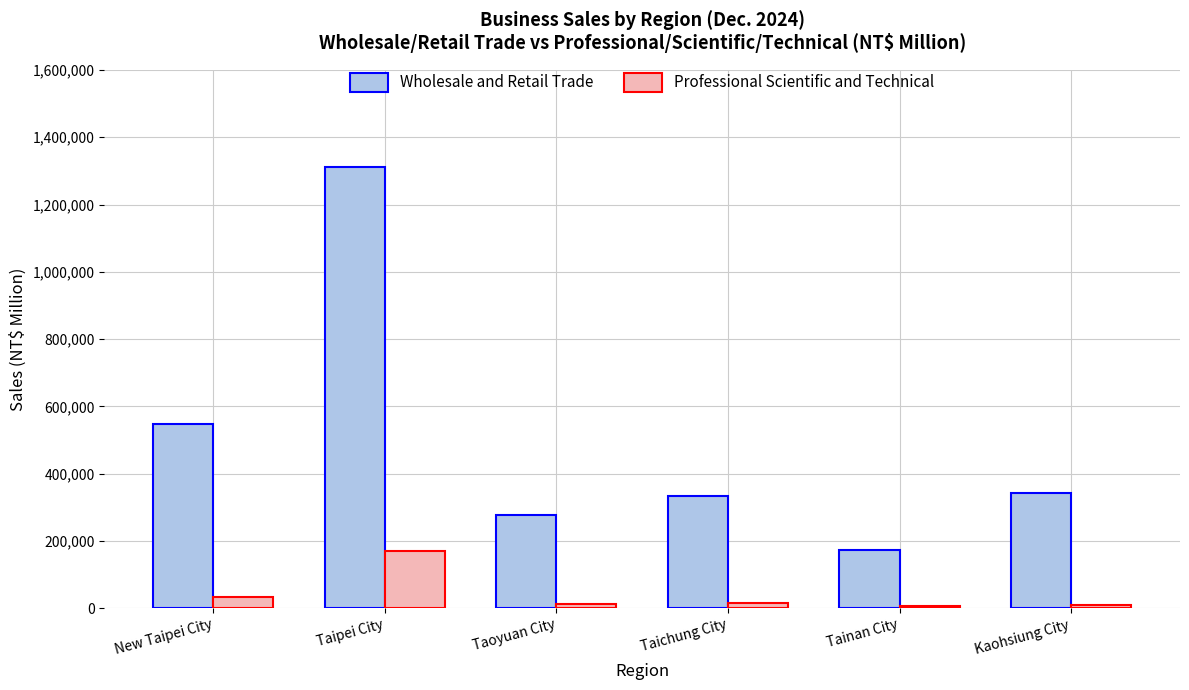

What is the total value across all series at Tainan City?

179878